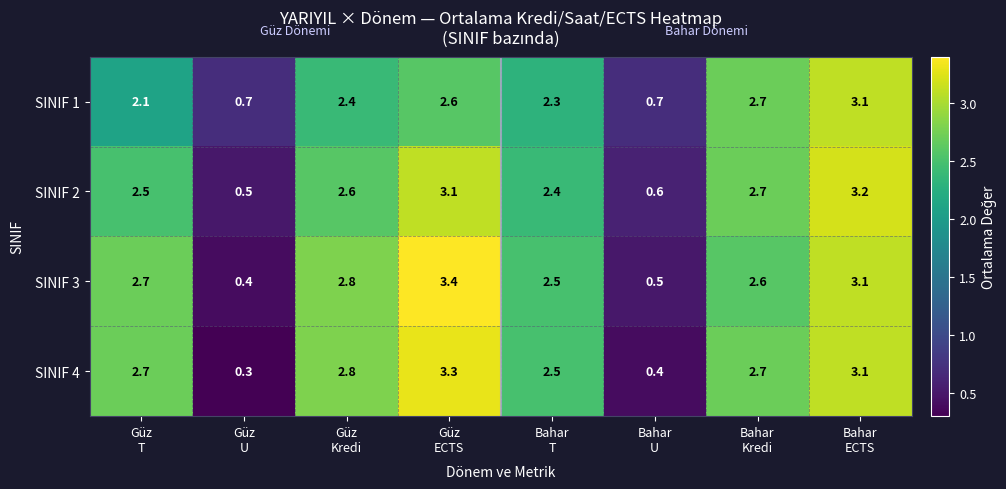

At how many categories does at least one series exceed 1?

6